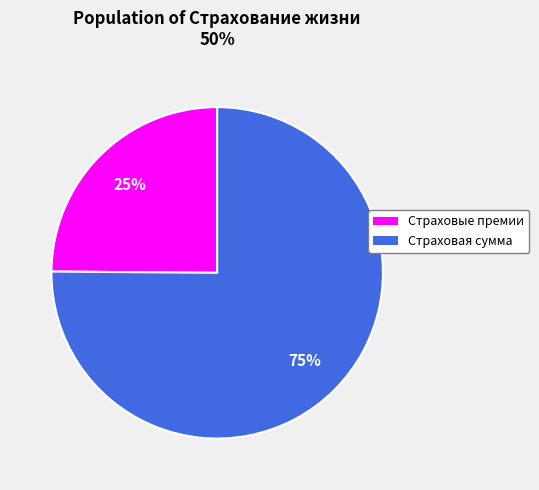

To the nearest percent, what is the average slice percentage?

50%